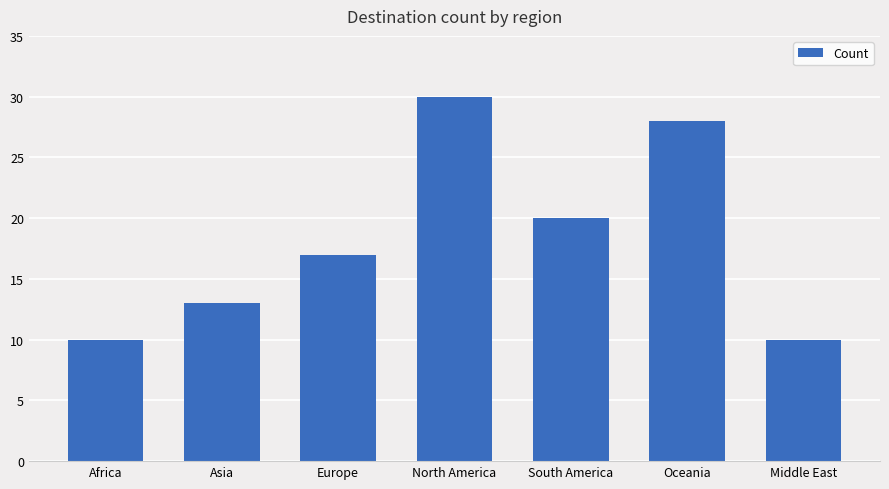

What is the label of the 3rd bar from the right?

South America